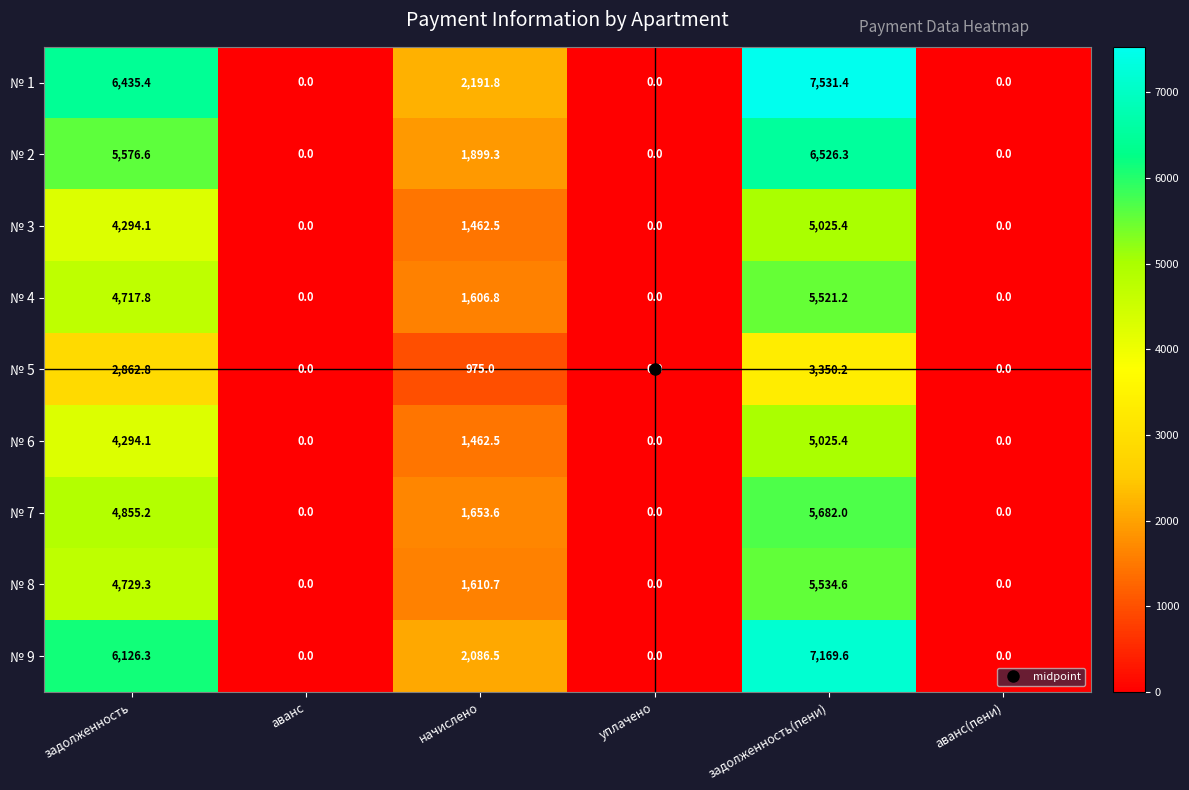

Read the № 8 value at начислено.

1610.7